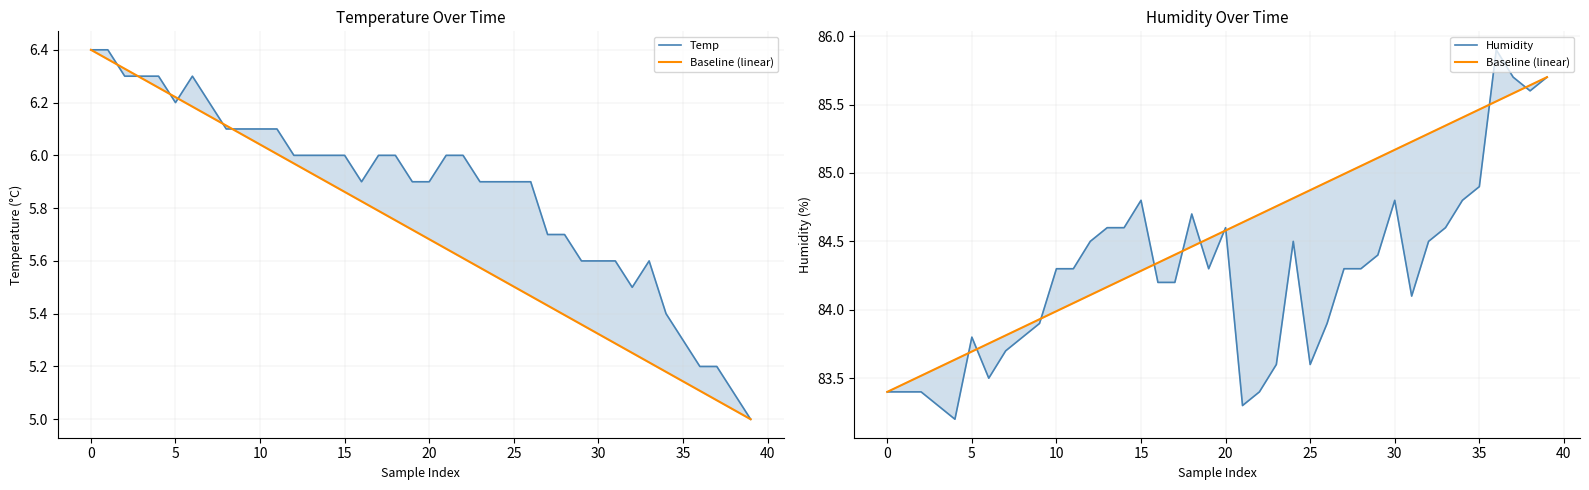

What is the difference between the maximum and minimum values in the Temp series?

1.4